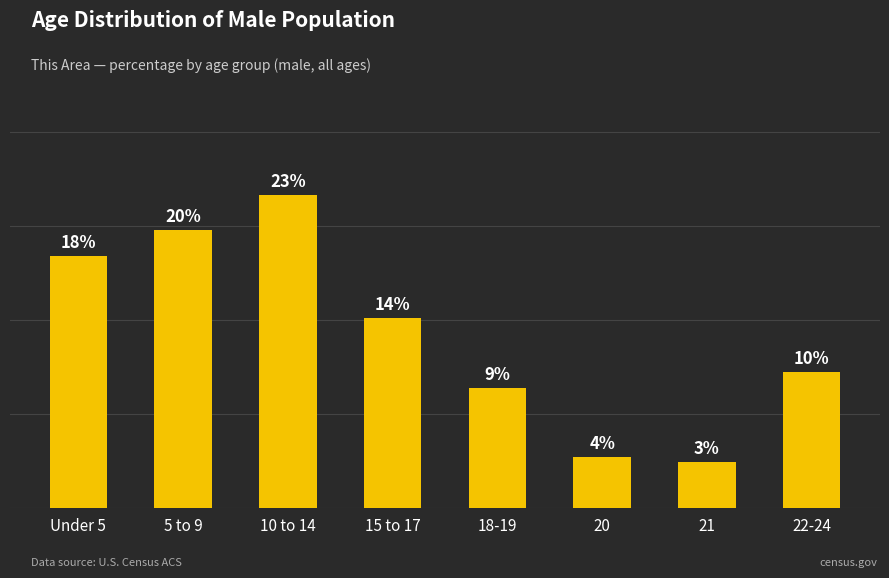

What is the smallest value displayed?

3.3